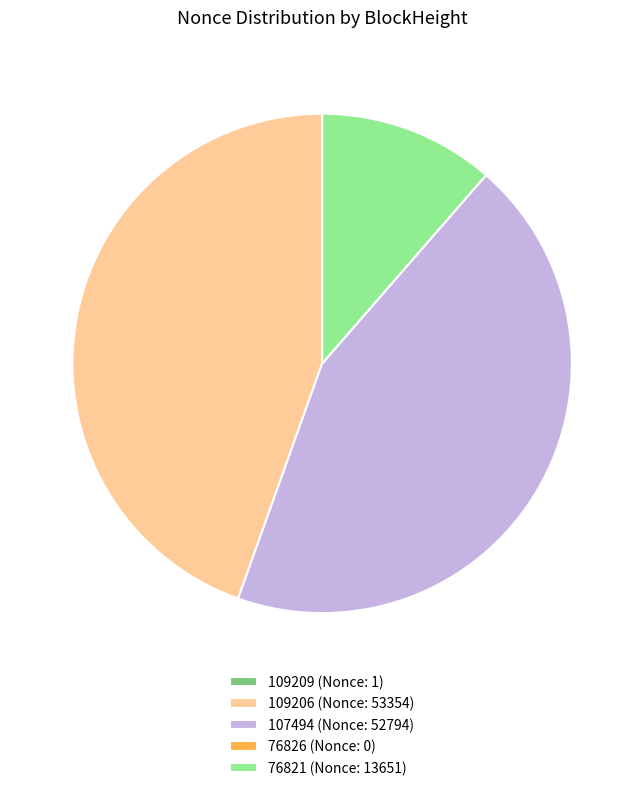

Combined, do 107494 (Nonce: 52794) and 76821 (Nonce: 13651) account for over 50%?

Yes